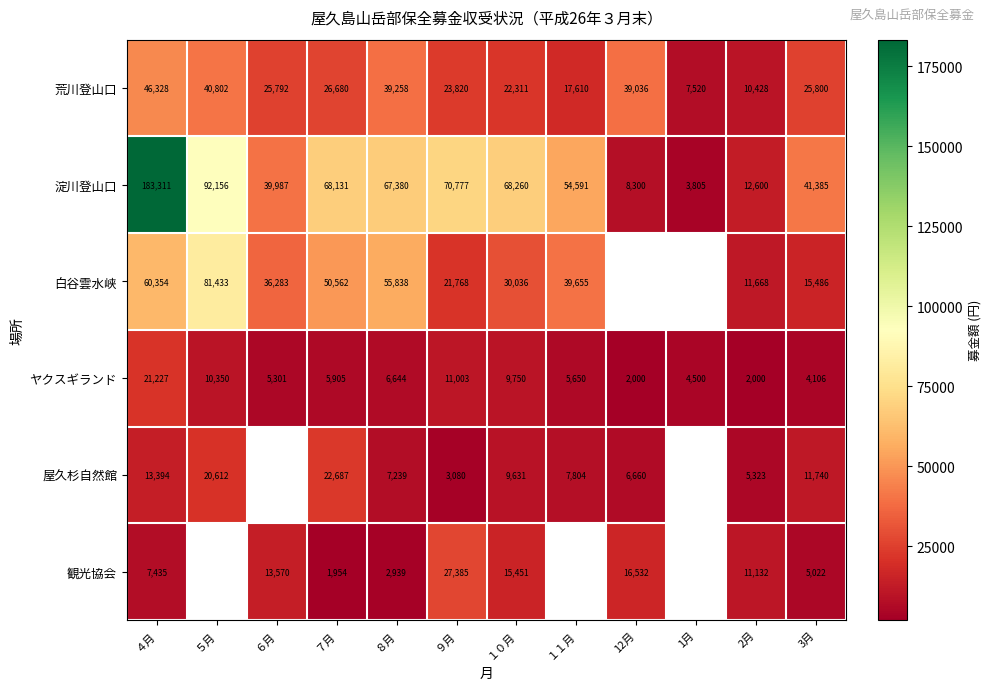

What is the total value across all series at １０月?

155439